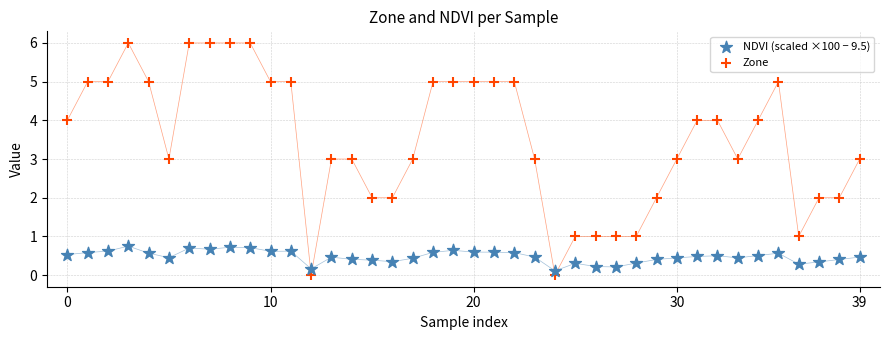

Which series has the widest spread of Y values?

Zone